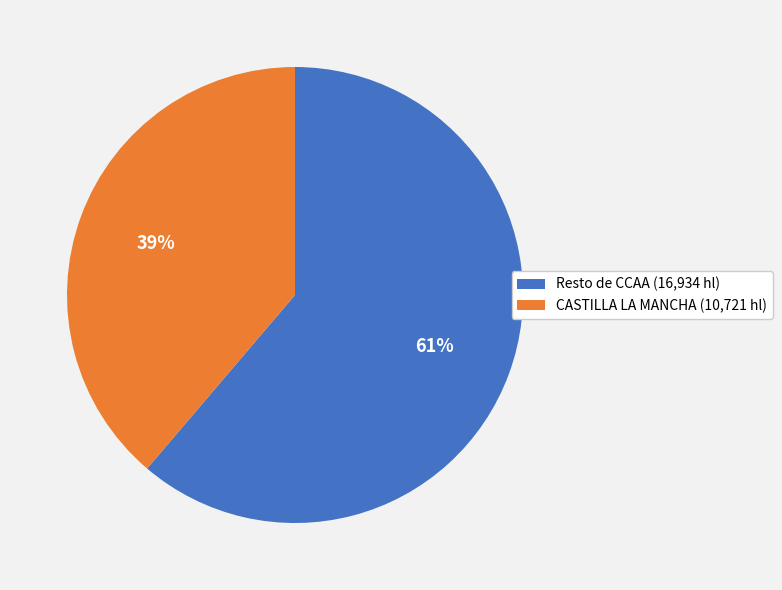

What is the majority slice?

Resto de CCAA (16,934 hl)